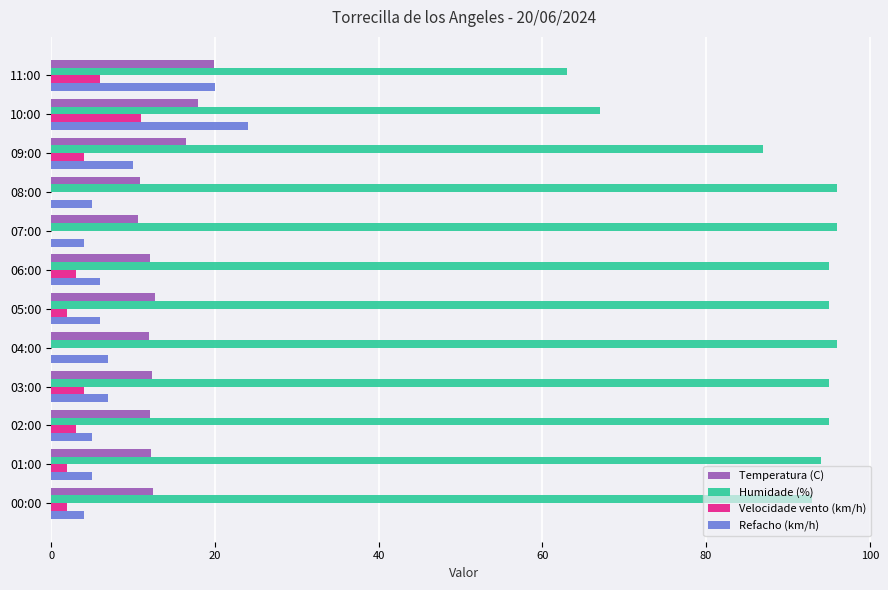

At which label is Humidade (%) closest to 79?

09:00